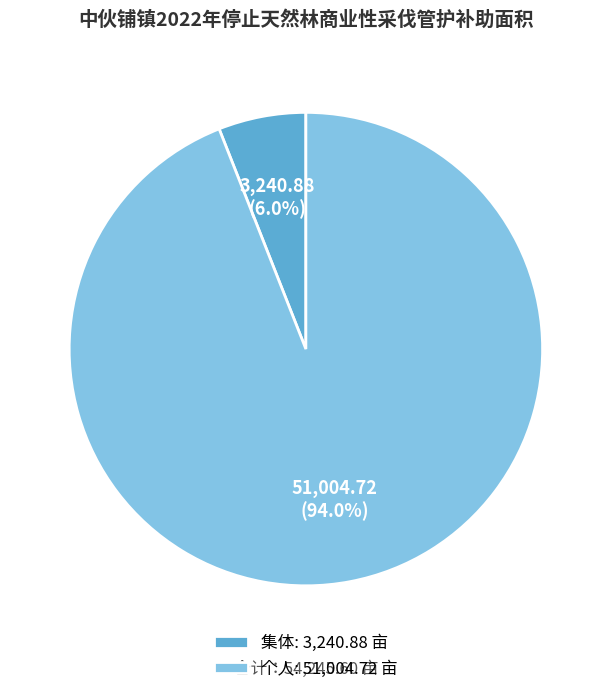

To the nearest percent, what portion does 个人 represent?

94%